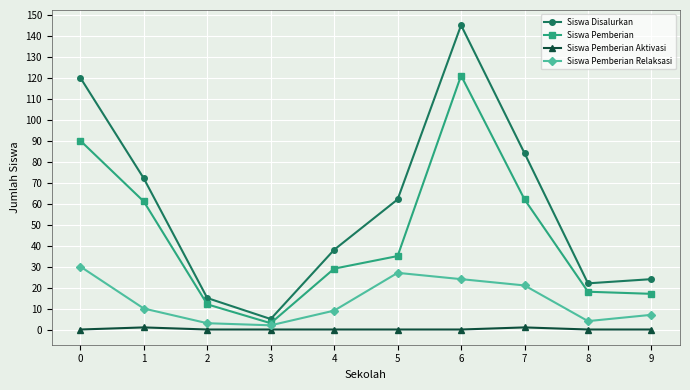

Rank the series at 4 from highest to lowest value.

Siswa Disalurkan, Siswa Pemberian, Siswa Pemberian Relaksasi, Siswa Pemberian Aktivasi